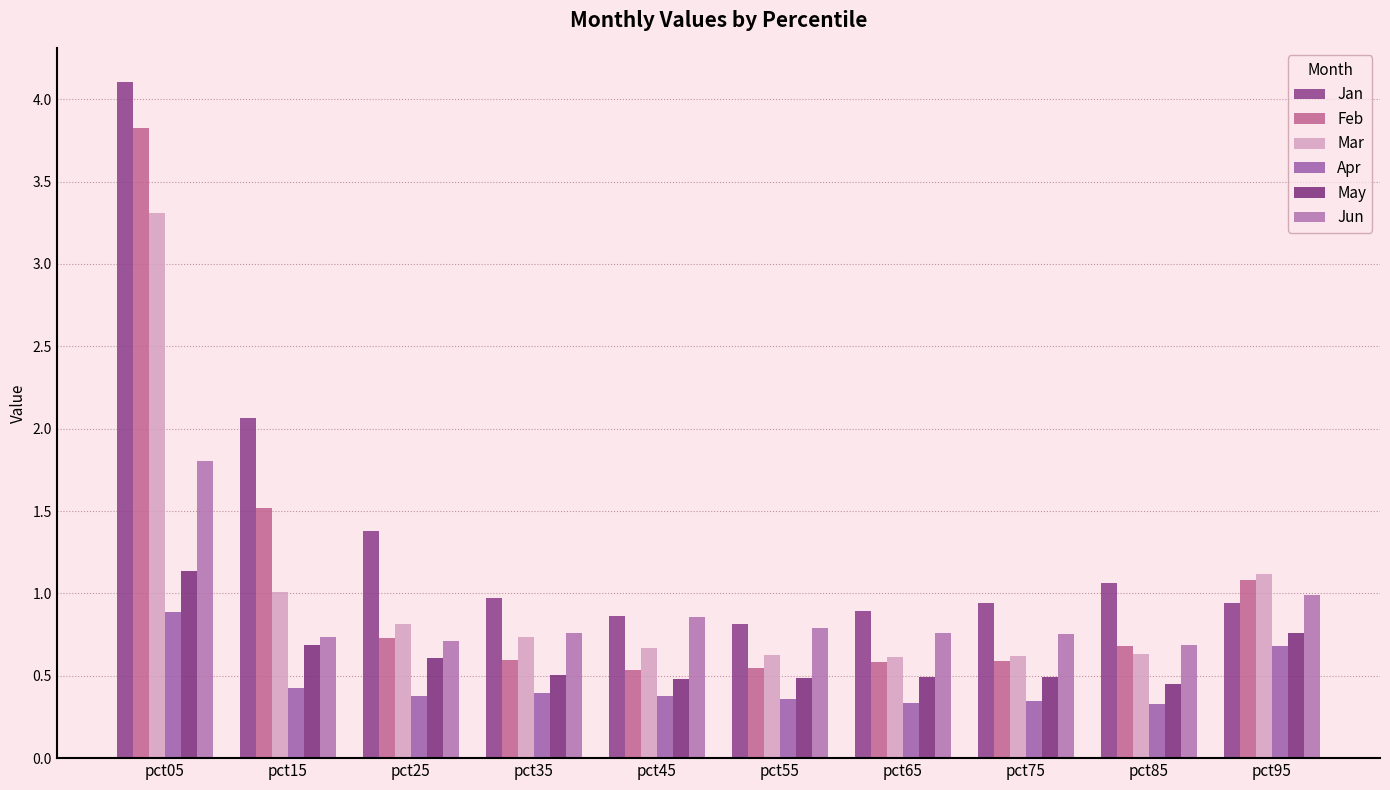

Which category has the highest value in the May series?

pct05